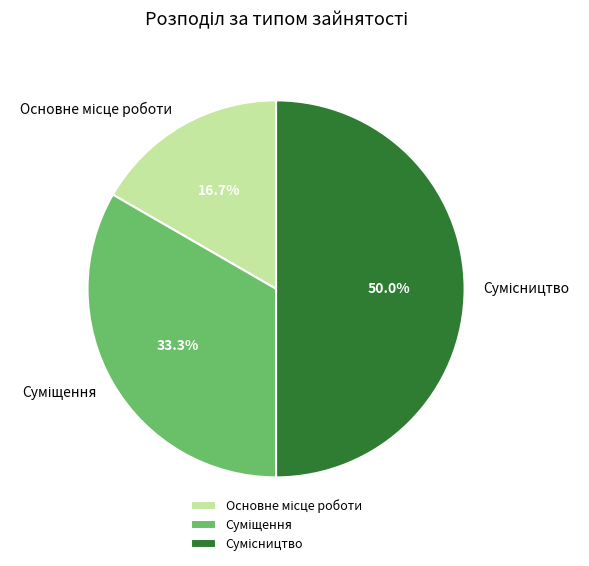

Which category has the smallest portion of the pie?

Основне місце роботи